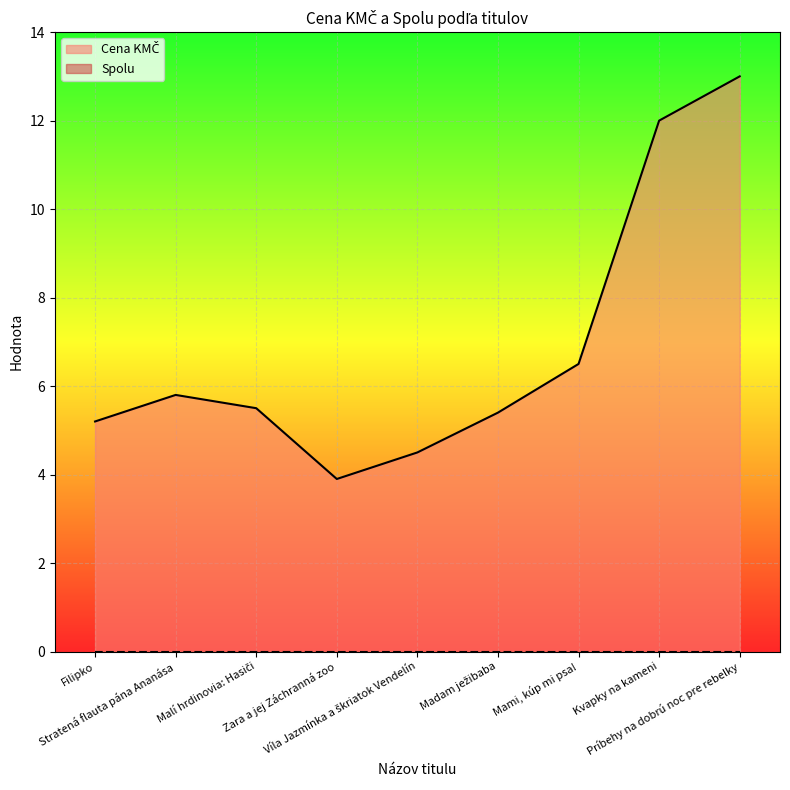

Where is the first local minimum?

Zara a jej Záchranná zoo